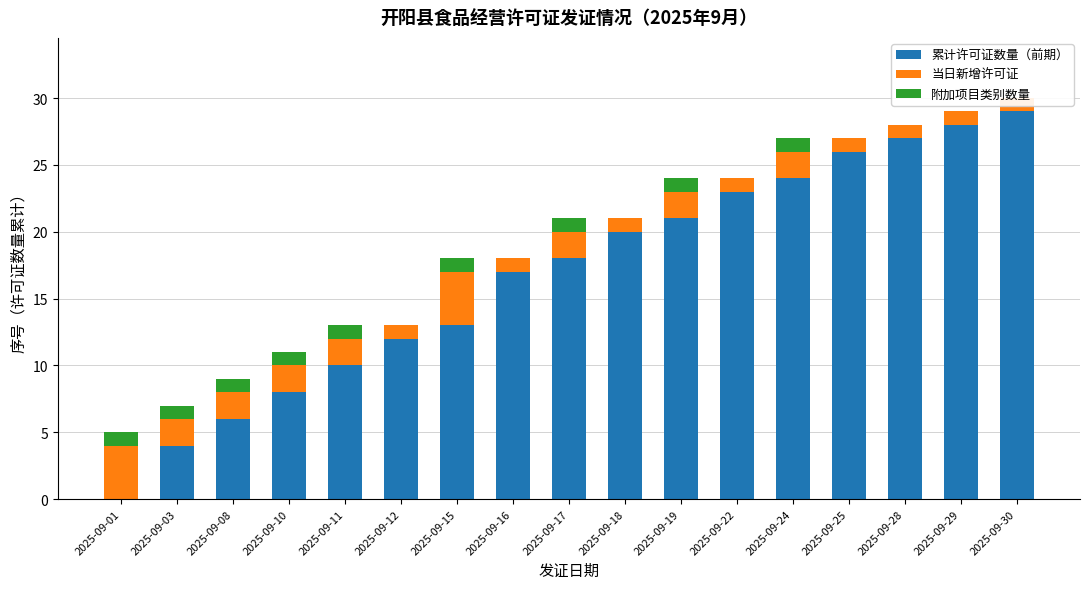

Which series changed the most between 2025-09-01 and 2025-09-11?

累计许可证数量（前期）